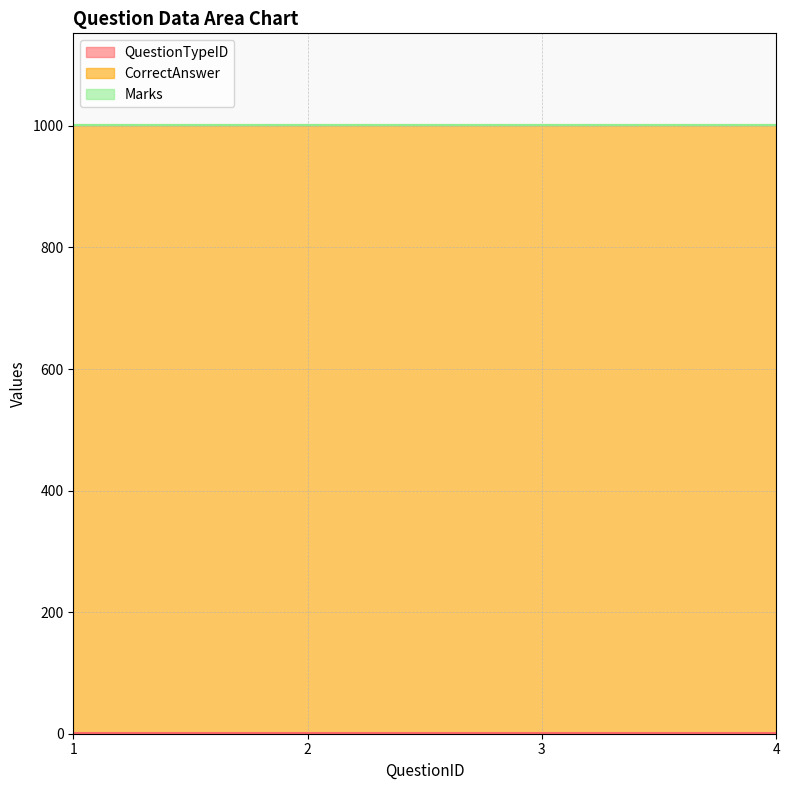

What is the sum of all QuestionTypeID values?

4